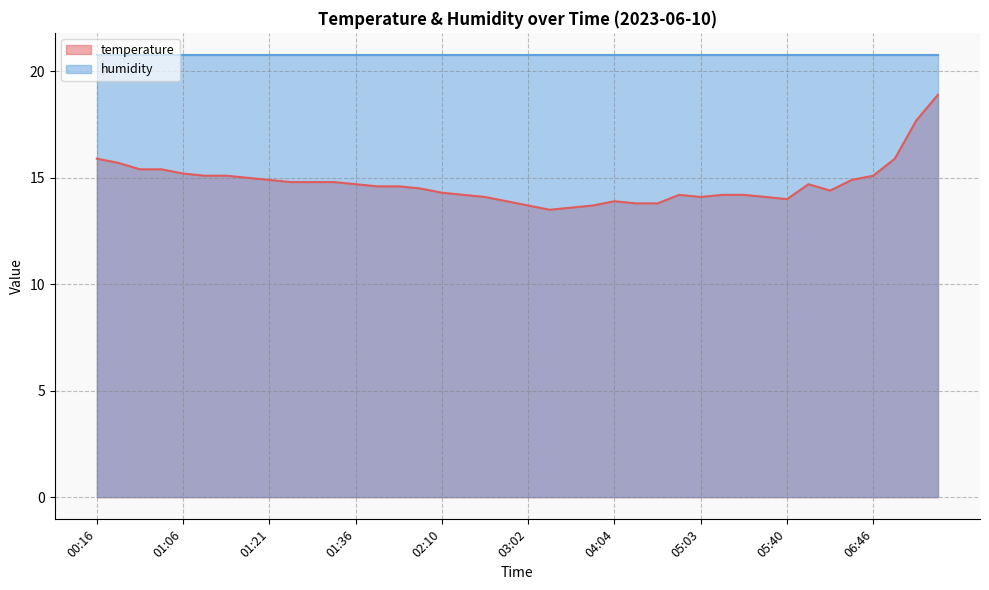

What is the difference between the second highest and minimum values?

4.2